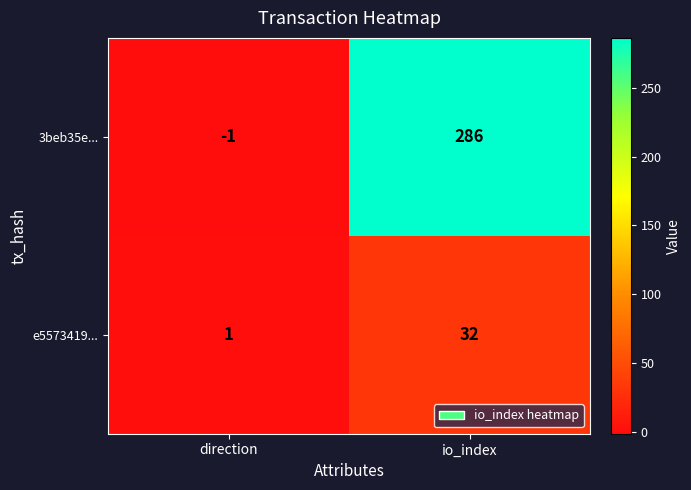

How many categories are shown in the chart?

2